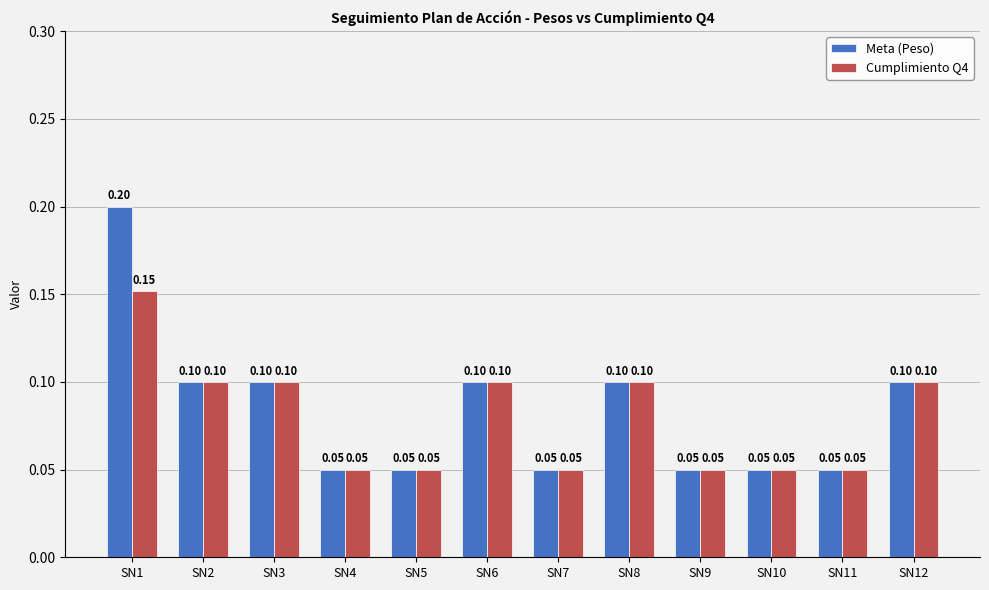

At which category is the sum across all series the highest?

SN1